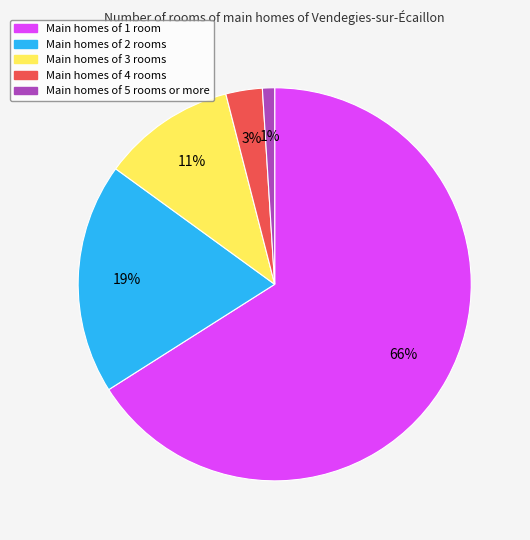

Does any single category account for the majority?

Yes